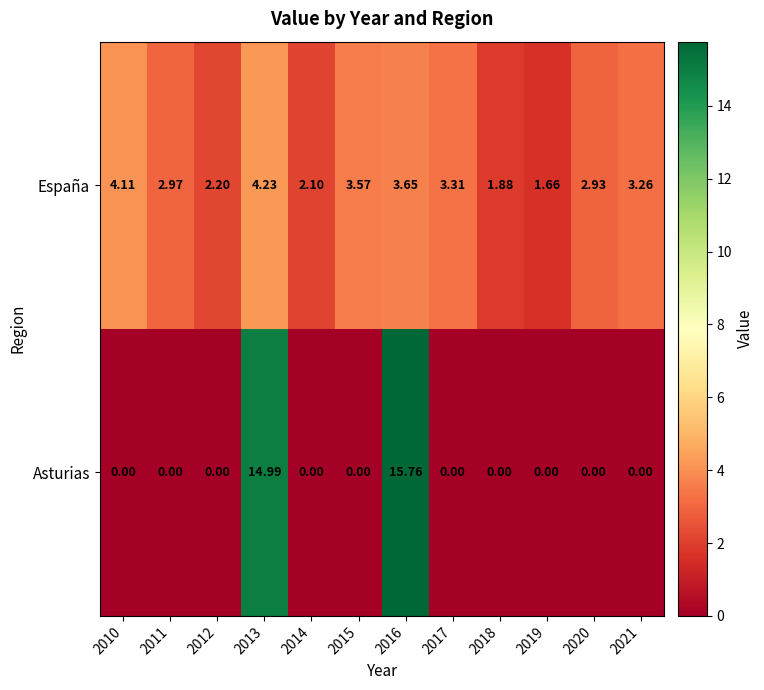

List the series in order of their peak value, highest first.

Asturias, España